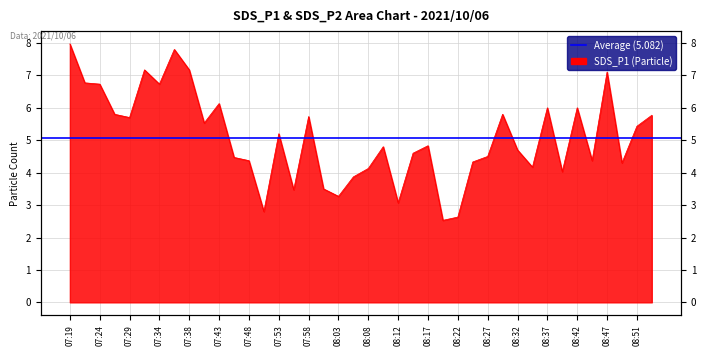

The value at 07:38 is 7.2. True or false?

True